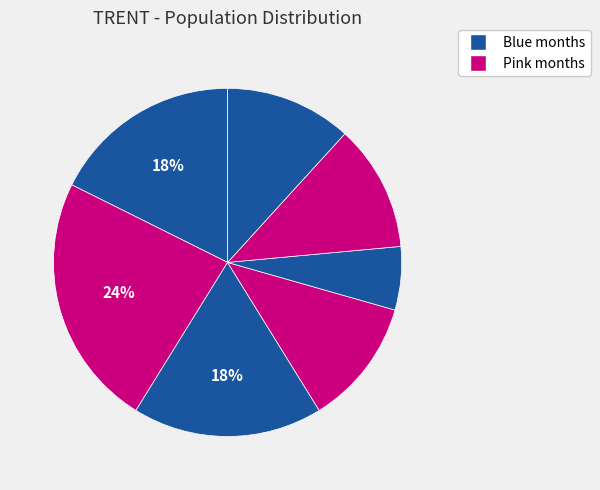

To the nearest percent, what is the difference between the largest and smallest slice percentages?

18%